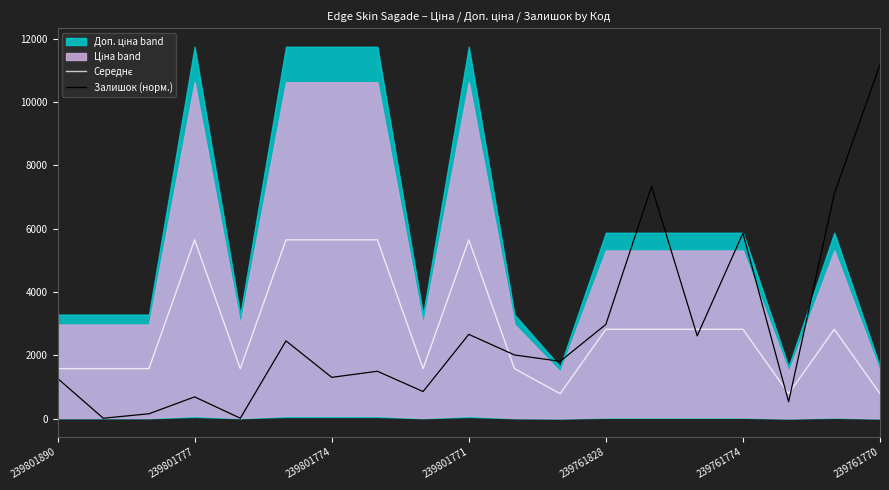

The Залишок (норм.) series shows 2663.4 at 239801771. True or false?

True